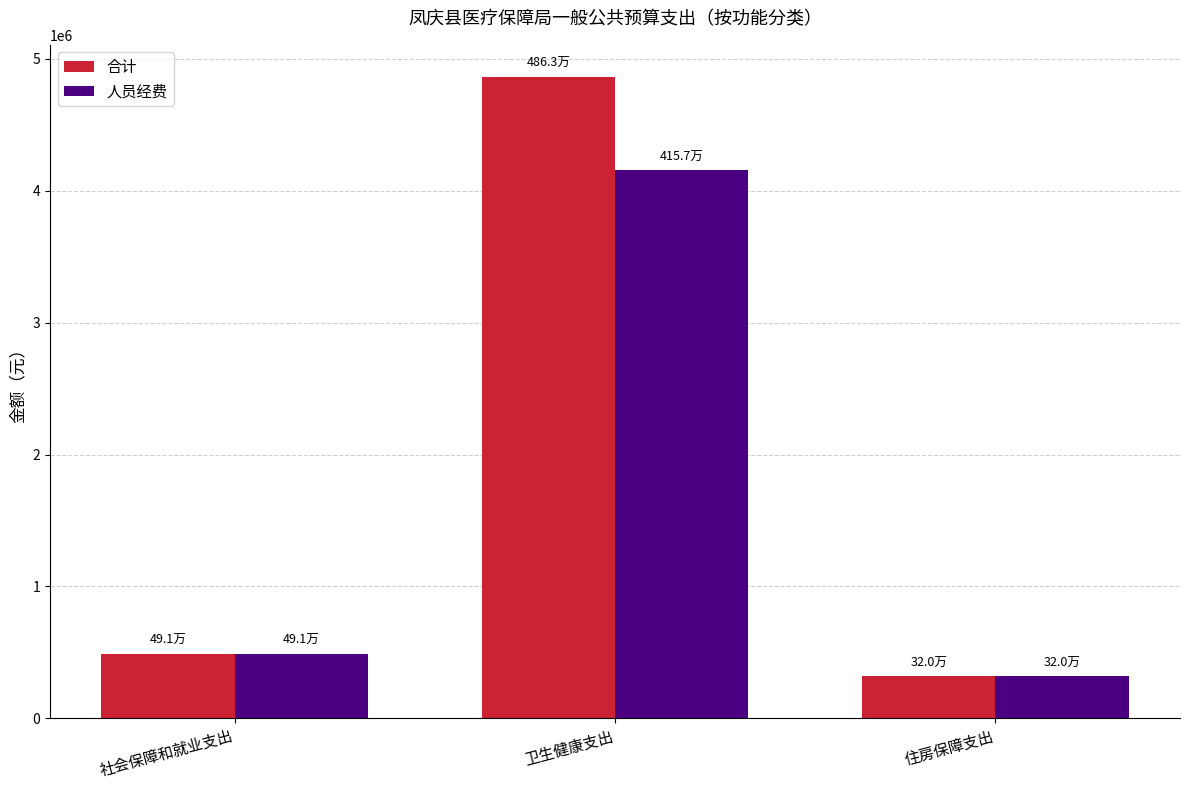

At which label is 合计 closest to 2591488?

社会保障和就业支出